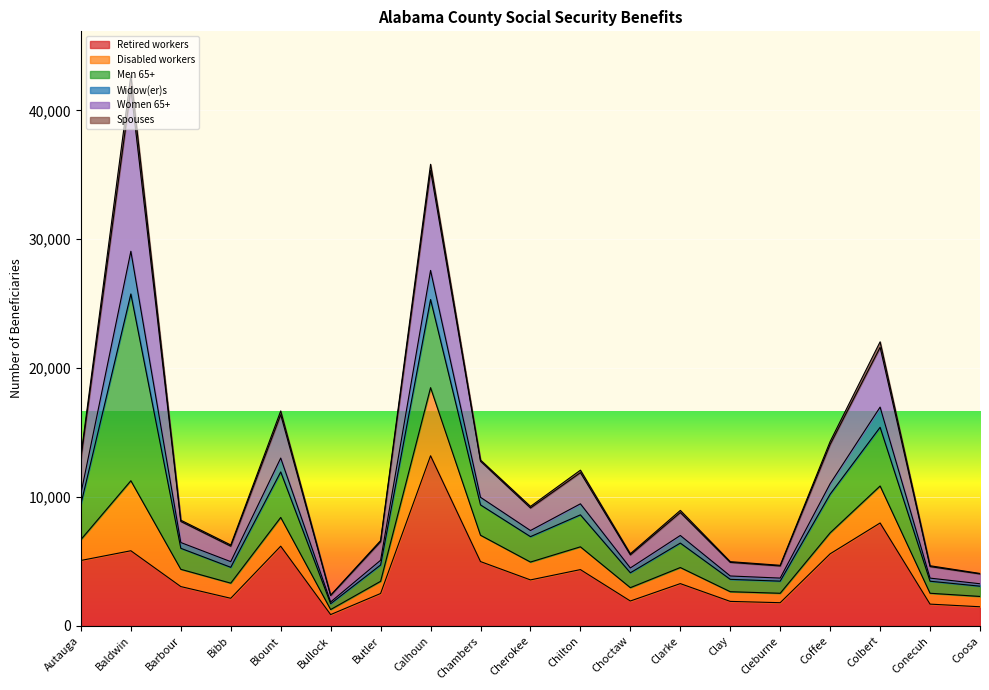

What is the total value across all series at Bibb?

6273